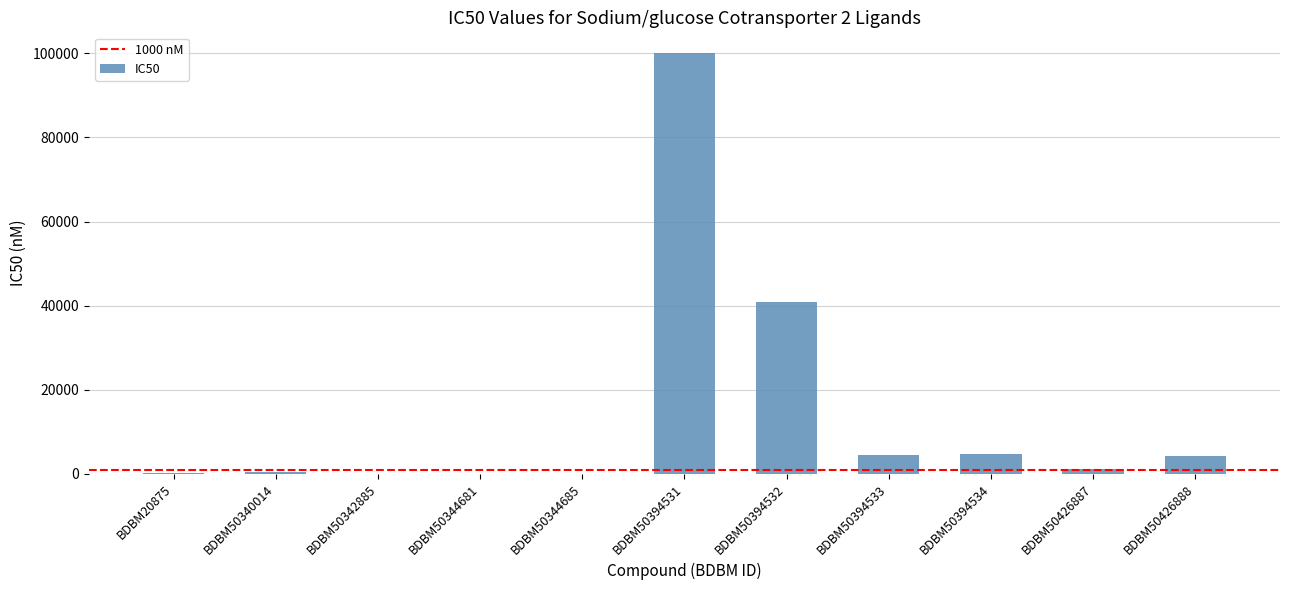

What is the approximate value at BDBM50426887?

1160.0